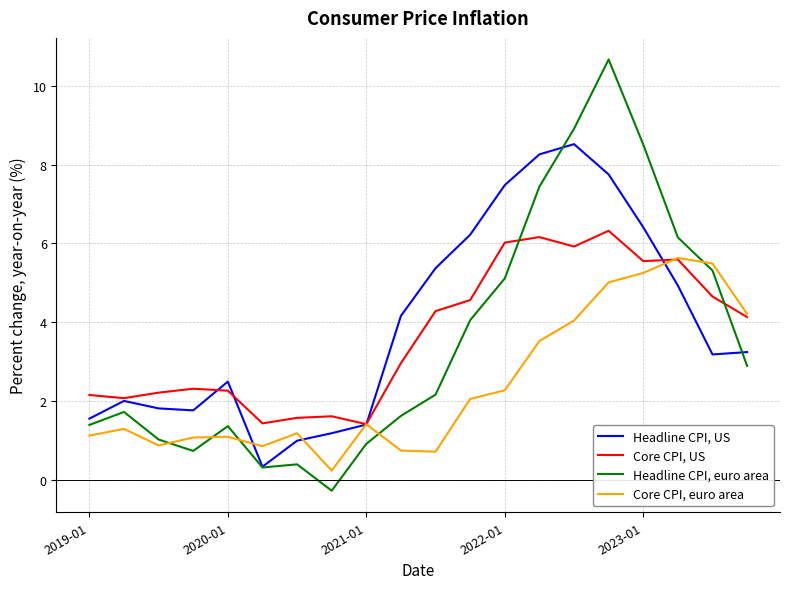

Which series ends up on top after the final intersection of Core CPI, euro area and Headline CPI, euro area?

Core CPI, euro area